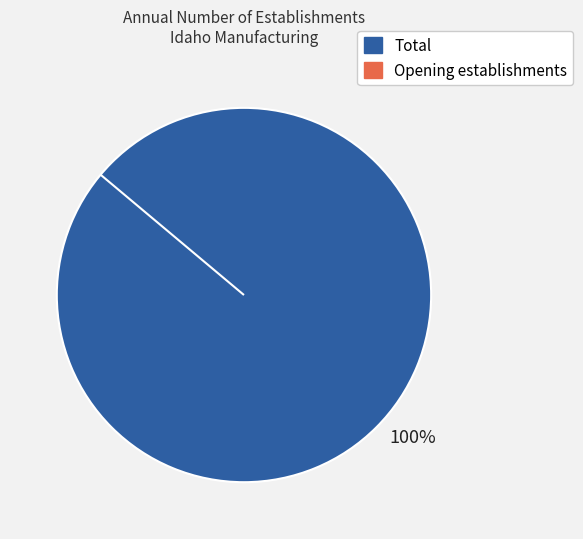

To the nearest percent, what is the difference between the Total and Opening establishments slice percentages?

100%